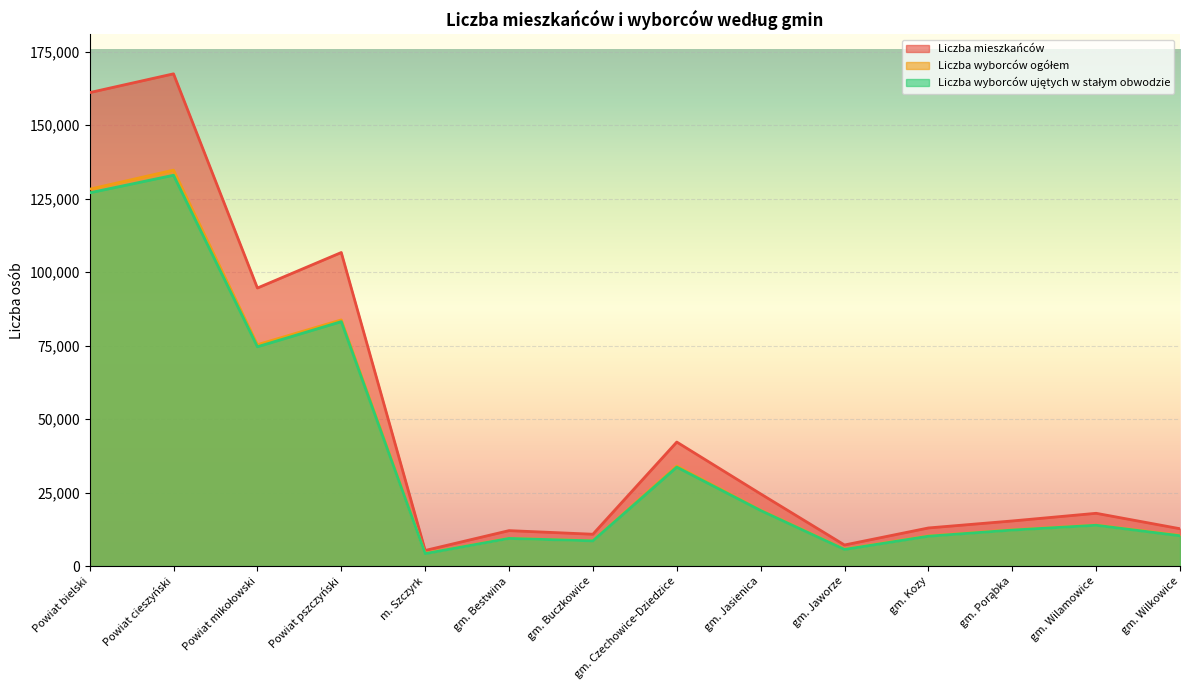

What is the greatest value displayed?

167460